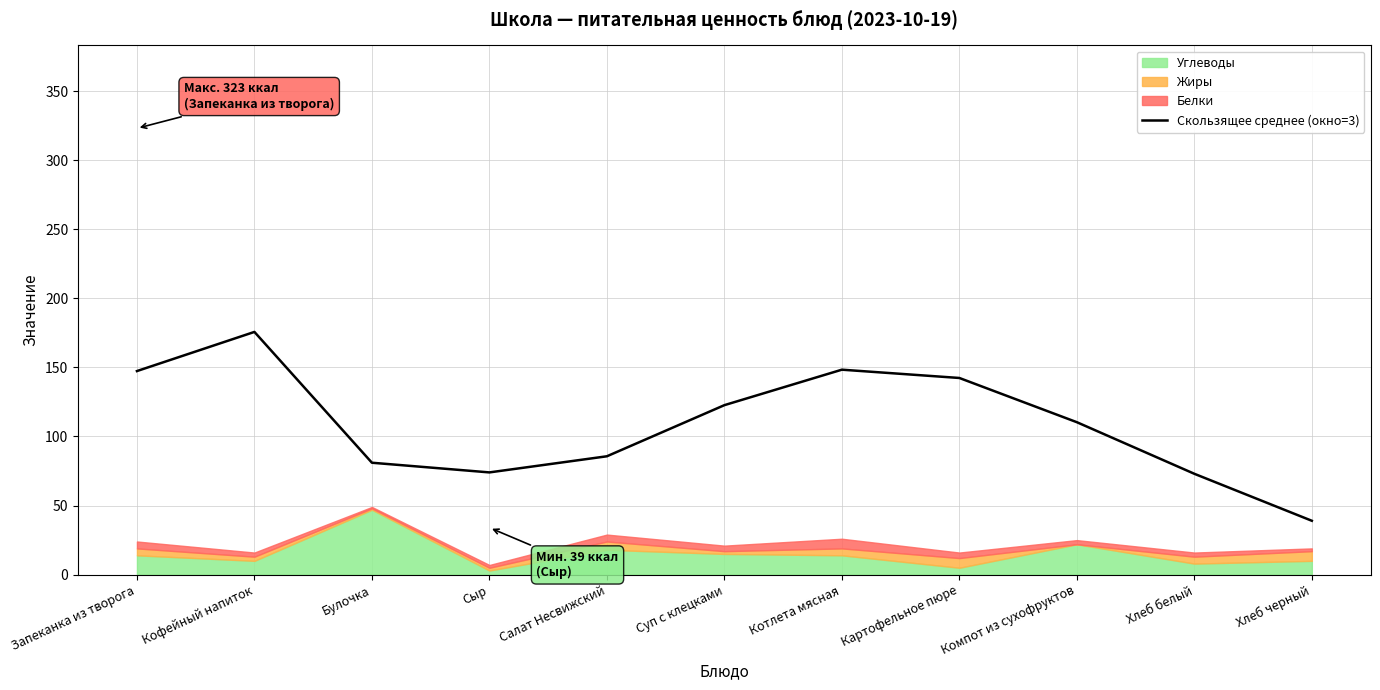

What is the value of the 4th point from the left?

74.0